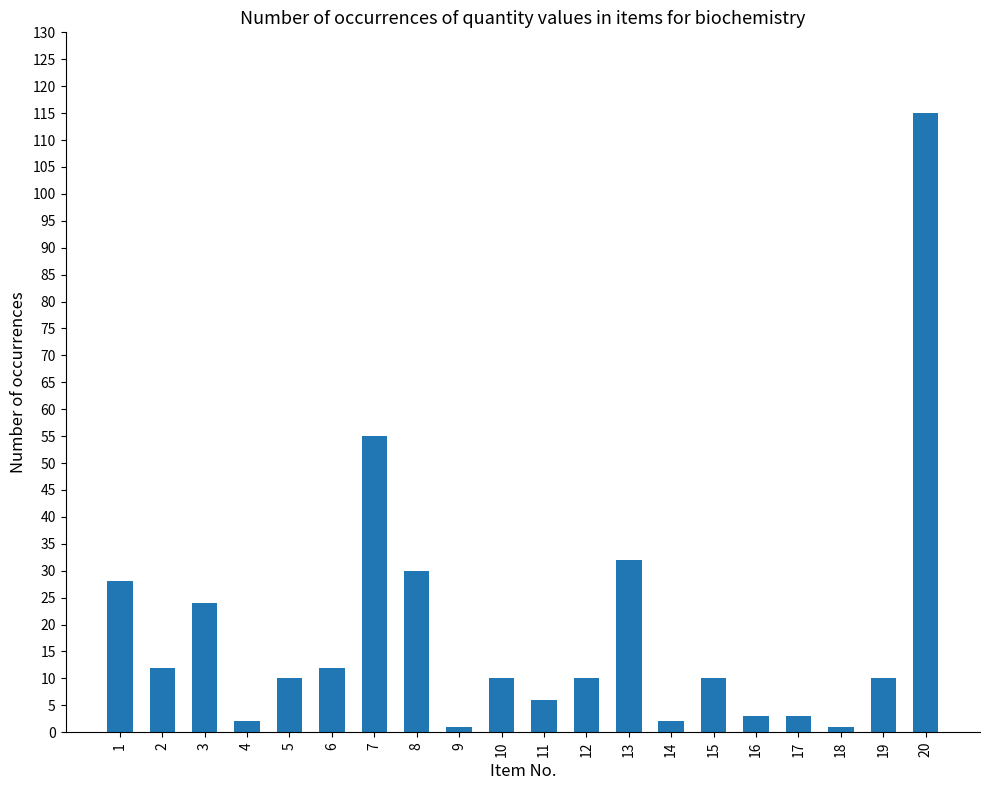

Reading left to right, extract all data points from this chart.

28	12	24	2	10	12	55	30	1	10	6	10	32	2	10	3	3	1	10	115